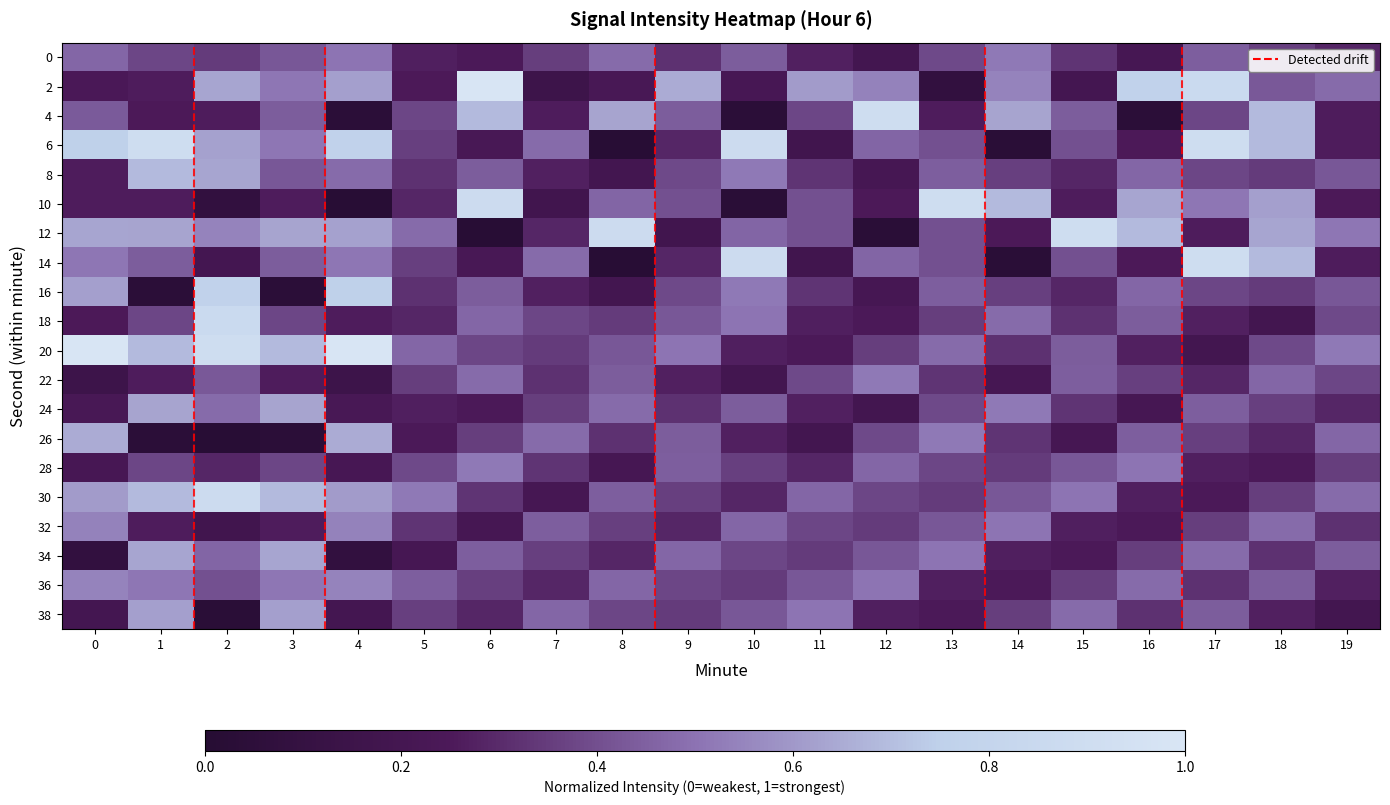

Reading right to left, list all the values displayed in this chart.

0: 19=0.3	18=0.4	17=0.4	16=0.2	15=0.3	14=0.5	13=0.4	12=0.2	11=0.3	10=0.4	9=0.3	8=0.5	7=0.4	6=0.2	5=0.3	4=0.5	3=0.4	2=0.3	1=0.4	0=0.5
2: 19=0.5	18=0.4	17=0.9	16=0.8	15=0.2	14=0.5	13=0.1	12=0.5	11=0.6	10=0.2	9=0.7	8=0.2	7=0.2	6=1.0	5=0.2	4=0.6	3=0.5	2=0.6	1=0.3	0=0.2
4: 19=0.3	18=0.7	17=0.4	16=0.0	15=0.4	14=0.6	13=0.3	12=0.9	11=0.4	10=0.0	9=0.4	8=0.6	7=0.3	6=0.7	5=0.4	4=0.0	3=0.4	2=0.3	1=0.2	0=0.4
6: 19=0.3	18=0.7	17=0.9	16=0.2	15=0.4	14=0.0	13=0.4	12=0.5	11=0.2	10=0.9	9=0.3	8=0.0	7=0.5	6=0.2	5=0.4	4=0.8	3=0.5	2=0.6	1=0.9	0=0.8
8: 19=0.4	18=0.3	17=0.4	16=0.5	15=0.3	14=0.4	13=0.4	12=0.2	11=0.3	10=0.5	9=0.4	8=0.2	7=0.3	6=0.4	5=0.3	4=0.5	3=0.4	2=0.6	1=0.7	0=0.3
10: 19=0.2	18=0.6	17=0.5	16=0.6	15=0.3	14=0.7	13=0.9	12=0.2	11=0.4	10=0.0	9=0.4	8=0.5	7=0.2	6=0.9	5=0.3	4=0.0	3=0.3	2=0.1	1=0.3	0=0.3
12: 19=0.5	18=0.6	17=0.3	16=0.7	15=0.9	14=0.2	13=0.4	12=0.0	11=0.4	10=0.5	9=0.2	8=0.9	7=0.3	6=0.0	5=0.5	4=0.6	3=0.6	2=0.5	1=0.6	0=0.6
14: 19=0.3	18=0.7	17=0.9	16=0.2	15=0.4	14=0.0	13=0.4	12=0.5	11=0.2	10=0.9	9=0.3	8=0.0	7=0.5	6=0.2	5=0.4	4=0.5	3=0.4	2=0.2	1=0.4	0=0.5
16: 19=0.4	18=0.3	17=0.4	16=0.5	15=0.3	14=0.4	13=0.4	12=0.2	11=0.3	10=0.5	9=0.4	8=0.2	7=0.3	6=0.4	5=0.3	4=0.8	3=0.0	2=0.8	1=0.0	0=0.6
18: 19=0.4	18=0.2	17=0.3	16=0.4	15=0.3	14=0.5	13=0.4	12=0.2	11=0.3	10=0.5	9=0.4	8=0.3	7=0.4	6=0.5	5=0.3	4=0.3	3=0.4	2=0.9	1=0.4	0=0.2
20: 19=0.5	18=0.4	17=0.2	16=0.3	15=0.4	14=0.3	13=0.5	12=0.4	11=0.2	10=0.3	9=0.5	8=0.4	7=0.3	6=0.4	5=0.5	4=1.0	3=0.7	2=0.9	1=0.7	0=1.0
22: 19=0.4	18=0.5	17=0.3	16=0.4	15=0.4	14=0.2	13=0.3	12=0.5	11=0.4	10=0.2	9=0.3	8=0.4	7=0.3	6=0.5	5=0.4	4=0.2	3=0.3	2=0.4	1=0.3	0=0.2
24: 19=0.3	18=0.4	17=0.4	16=0.2	15=0.3	14=0.5	13=0.4	12=0.2	11=0.3	10=0.4	9=0.3	8=0.5	7=0.4	6=0.2	5=0.3	4=0.2	3=0.6	2=0.5	1=0.6	0=0.2
26: 19=0.5	18=0.3	17=0.4	16=0.4	15=0.2	14=0.3	13=0.5	12=0.4	11=0.2	10=0.3	9=0.4	8=0.3	7=0.5	6=0.4	5=0.2	4=0.7	3=0.0	2=0.0	1=0.0	0=0.7
28: 19=0.4	18=0.2	17=0.3	16=0.5	15=0.4	14=0.3	13=0.4	12=0.5	11=0.3	10=0.4	9=0.4	8=0.2	7=0.3	6=0.5	5=0.4	4=0.2	3=0.4	2=0.3	1=0.4	0=0.2
30: 19=0.5	18=0.4	17=0.2	16=0.3	15=0.5	14=0.4	13=0.3	12=0.4	11=0.5	10=0.3	9=0.4	8=0.4	7=0.2	6=0.3	5=0.5	4=0.6	3=0.7	2=0.9	1=0.7	0=0.6
32: 19=0.3	18=0.5	17=0.4	16=0.2	15=0.3	14=0.5	13=0.4	12=0.3	11=0.4	10=0.5	9=0.3	8=0.4	7=0.4	6=0.2	5=0.3	4=0.5	3=0.3	2=0.2	1=0.3	0=0.5
34: 19=0.4	18=0.3	17=0.5	16=0.4	15=0.2	14=0.3	13=0.5	12=0.4	11=0.3	10=0.4	9=0.5	8=0.3	7=0.4	6=0.4	5=0.2	4=0.1	3=0.6	2=0.5	1=0.6	0=0.1
36: 19=0.3	18=0.4	17=0.3	16=0.5	15=0.4	14=0.2	13=0.3	12=0.5	11=0.4	10=0.3	9=0.4	8=0.5	7=0.3	6=0.4	5=0.4	4=0.5	3=0.5	2=0.4	1=0.5	0=0.5
38: 19=0.2	18=0.3	17=0.4	16=0.3	15=0.5	14=0.4	13=0.2	12=0.3	11=0.5	10=0.4	9=0.3	8=0.4	7=0.5	6=0.3	5=0.4	4=0.2	3=0.6	2=0.0	1=0.6	0=0.2